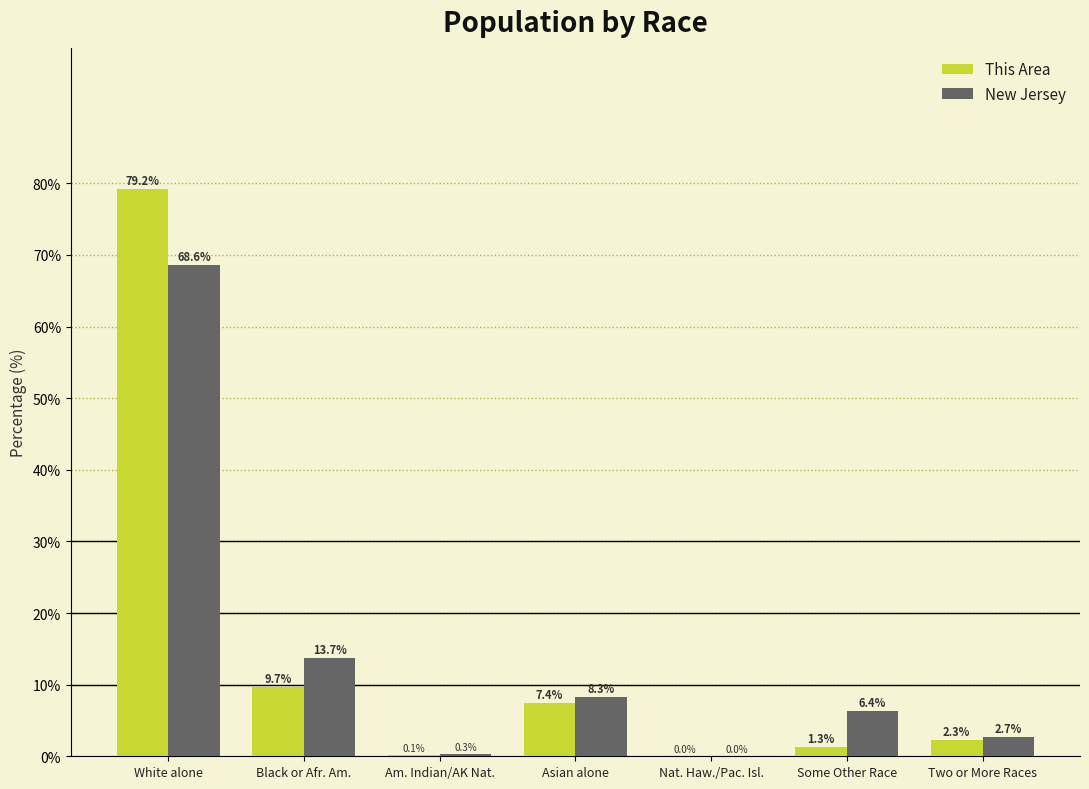

What is the sum of all This Area values?

100.0